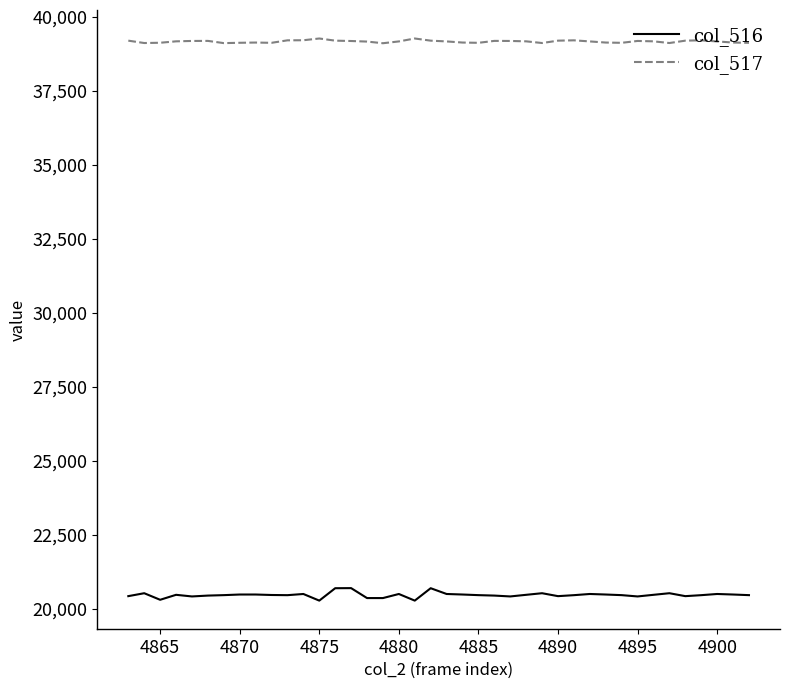

Which series has the widest spread of values?

col_516